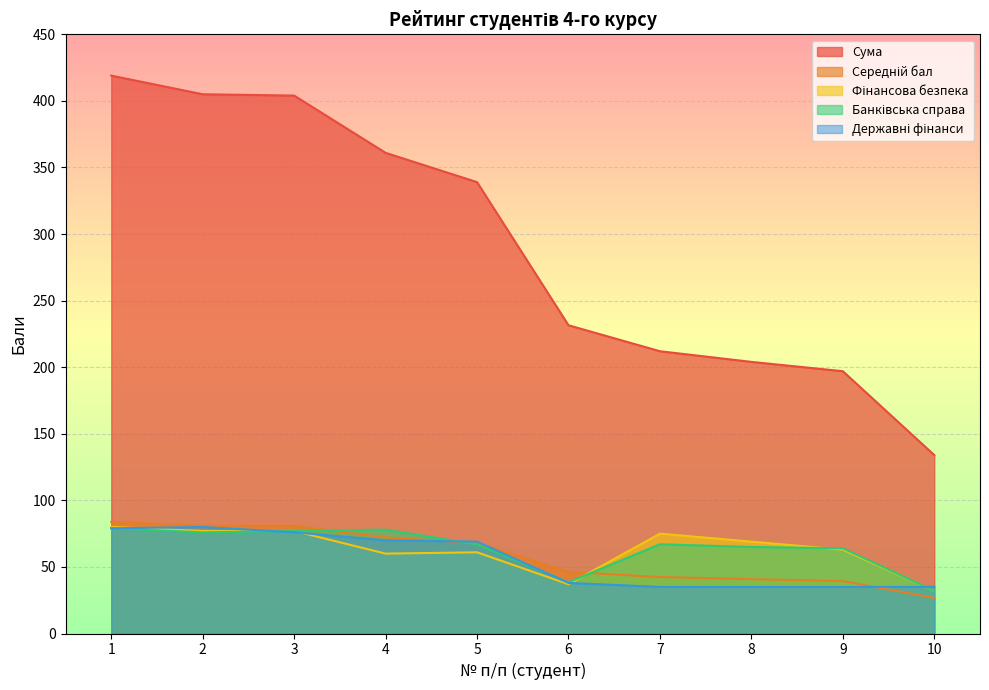

What is the maximum value shown in the chart?

419.0